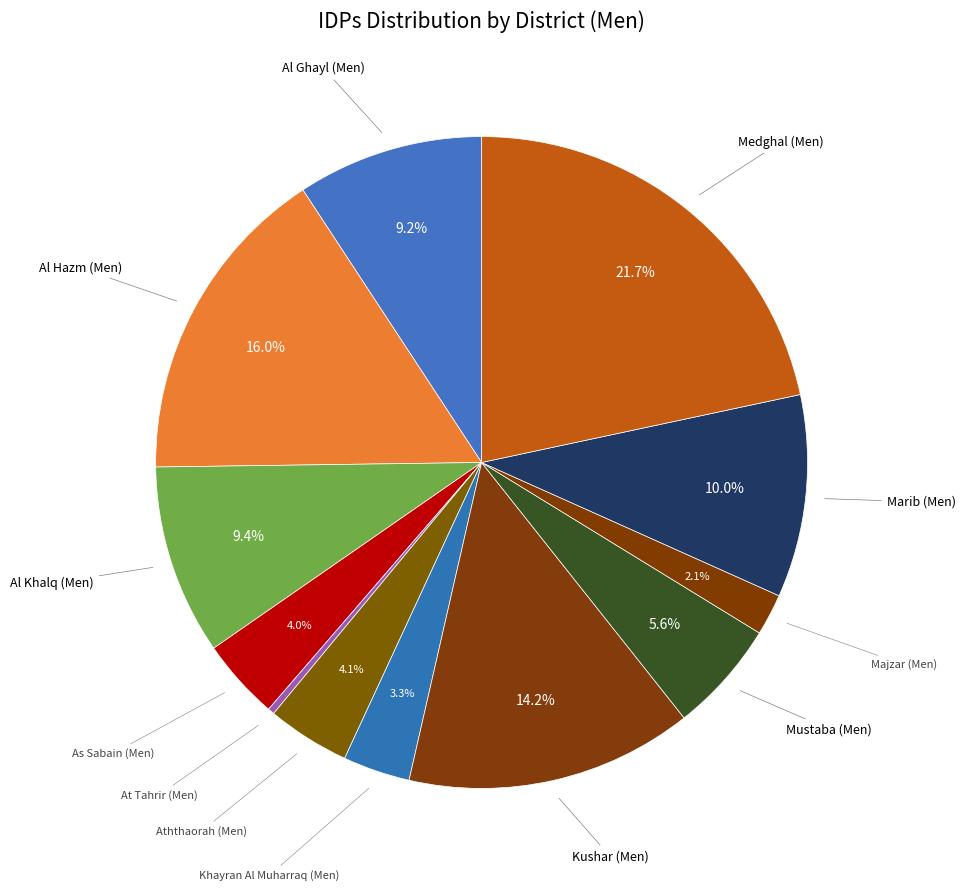

Rank the categories by value from lowest to highest.

At Tahrir (Men), Majzar (Men), Khayran Al Muharraq (Men), As Sabain (Men), Aththaorah (Men), Mustaba (Men), Al Ghayl (Men), Al Khalq (Men), Marib (Men), Kushar (Men), Al Hazm (Men), Medghal (Men)